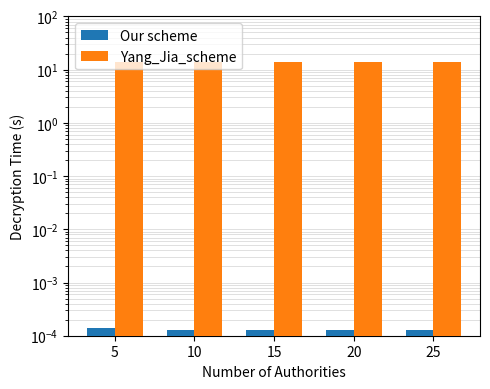

At how many categories does at least one series exceed 6?

5